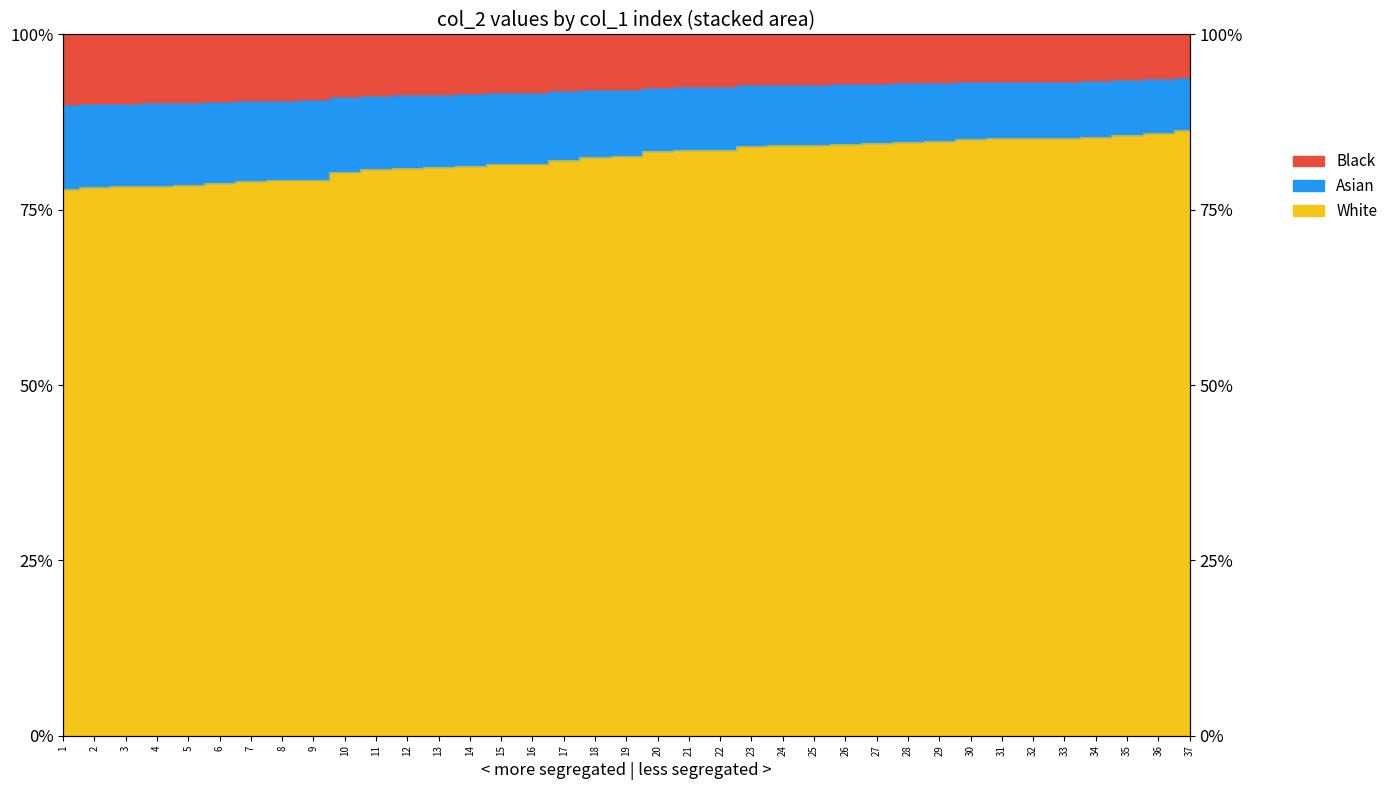

Does the chart have visible grid lines?

No